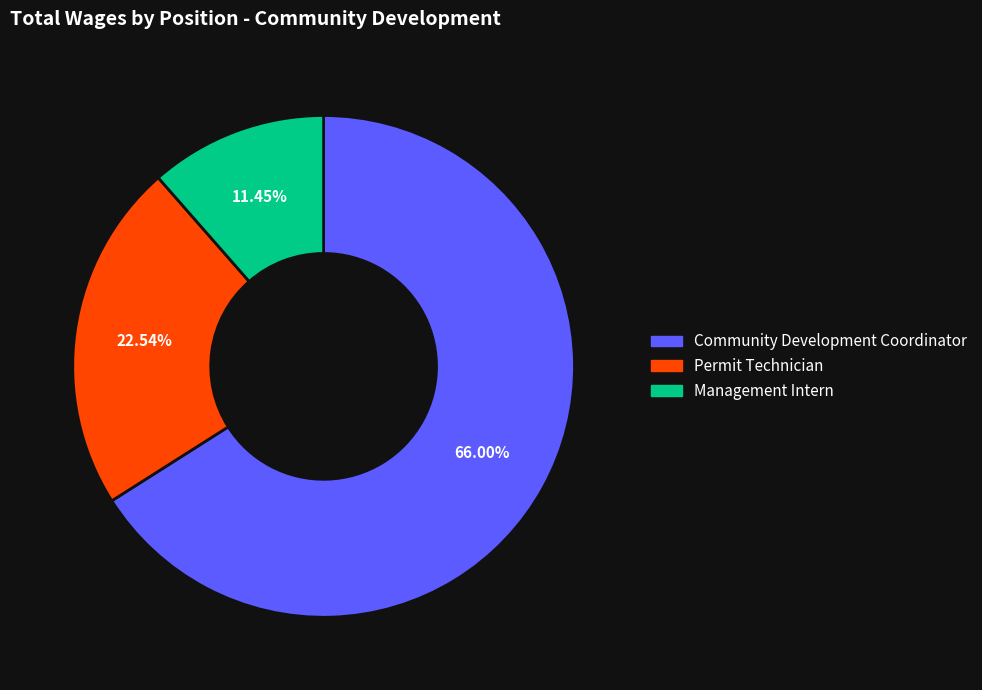

To the nearest percent, what is the combined percentage of Management Intern and Community Development Coordinator?

77%